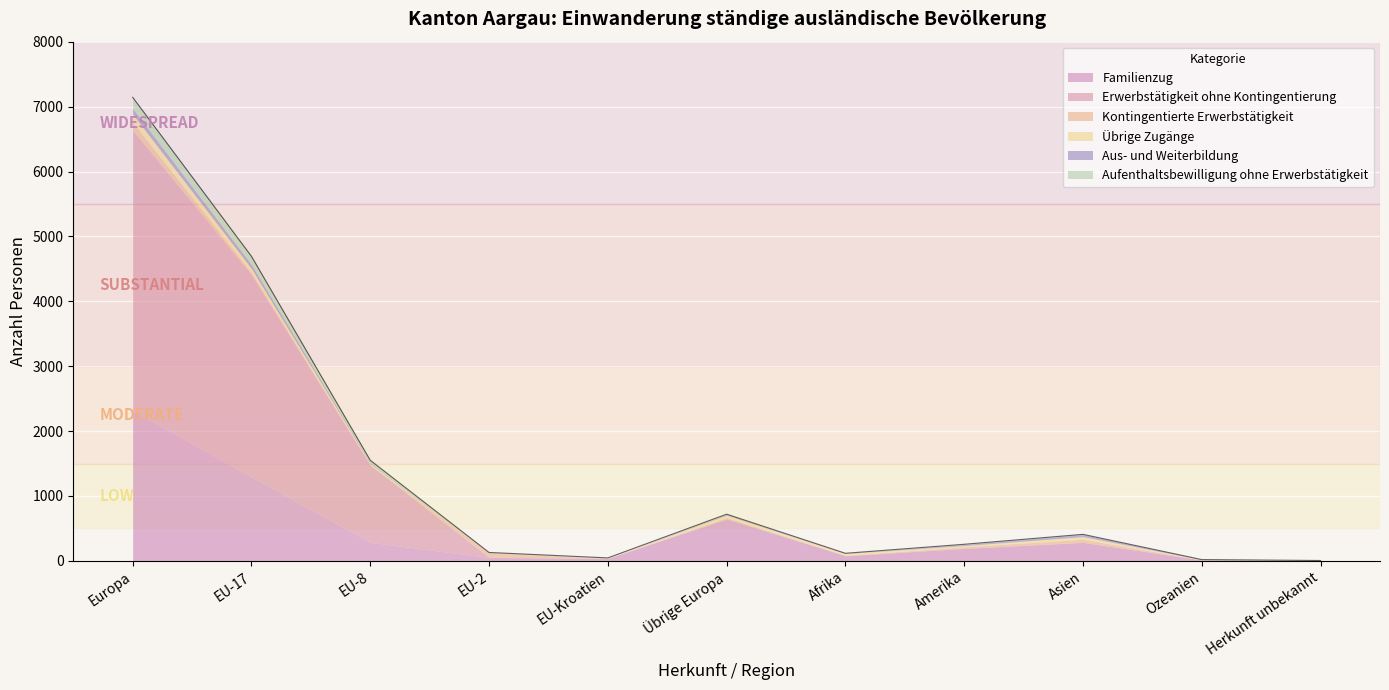

Where does the Übrige Zugänge series first go above 19?

Europa